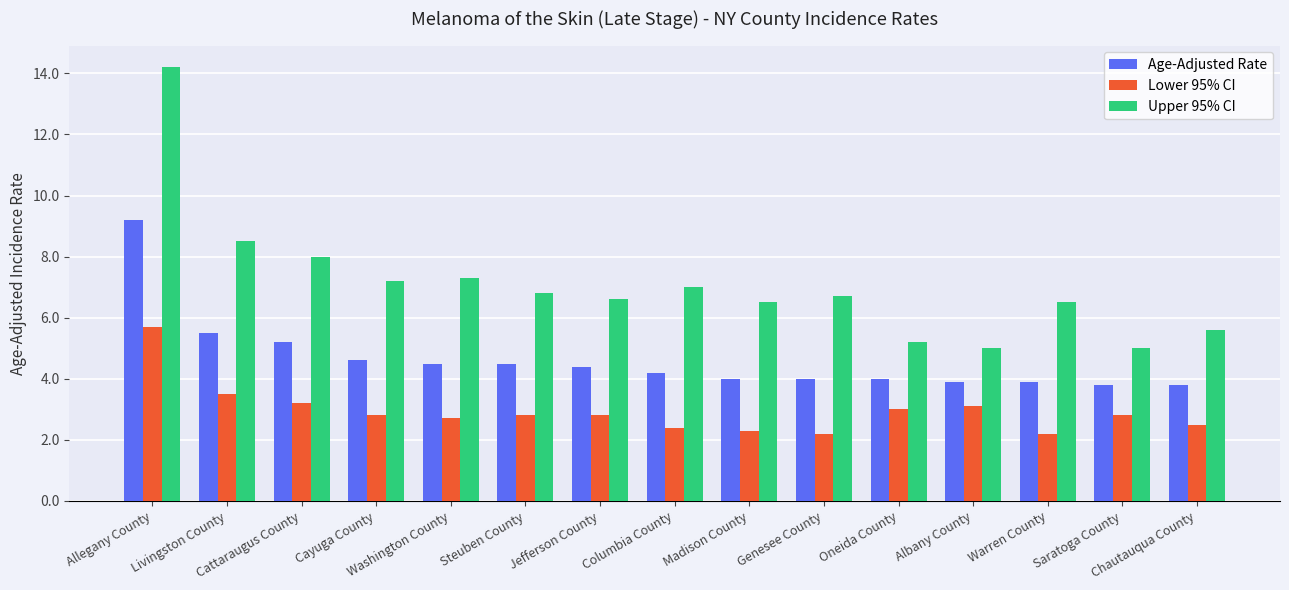

Which category has the highest value in the Age-Adjusted Rate series?

Allegany County